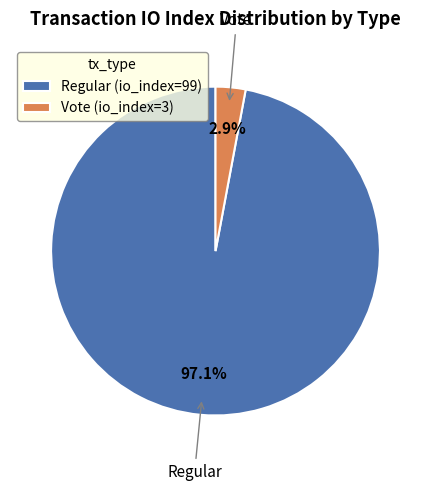

How many slices are in this pie chart?

2